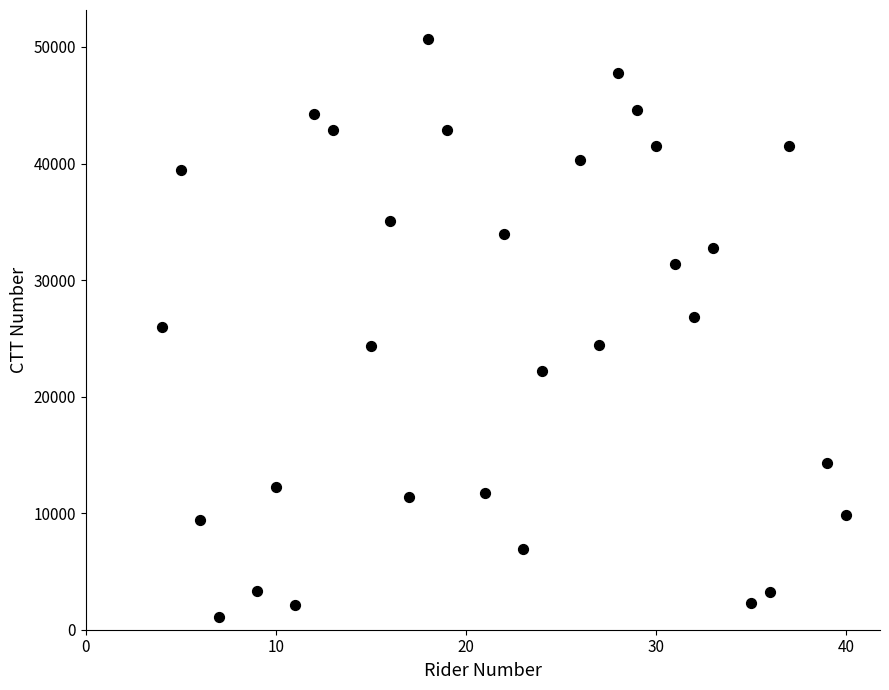

What is the range of X values (max minus min)?

36